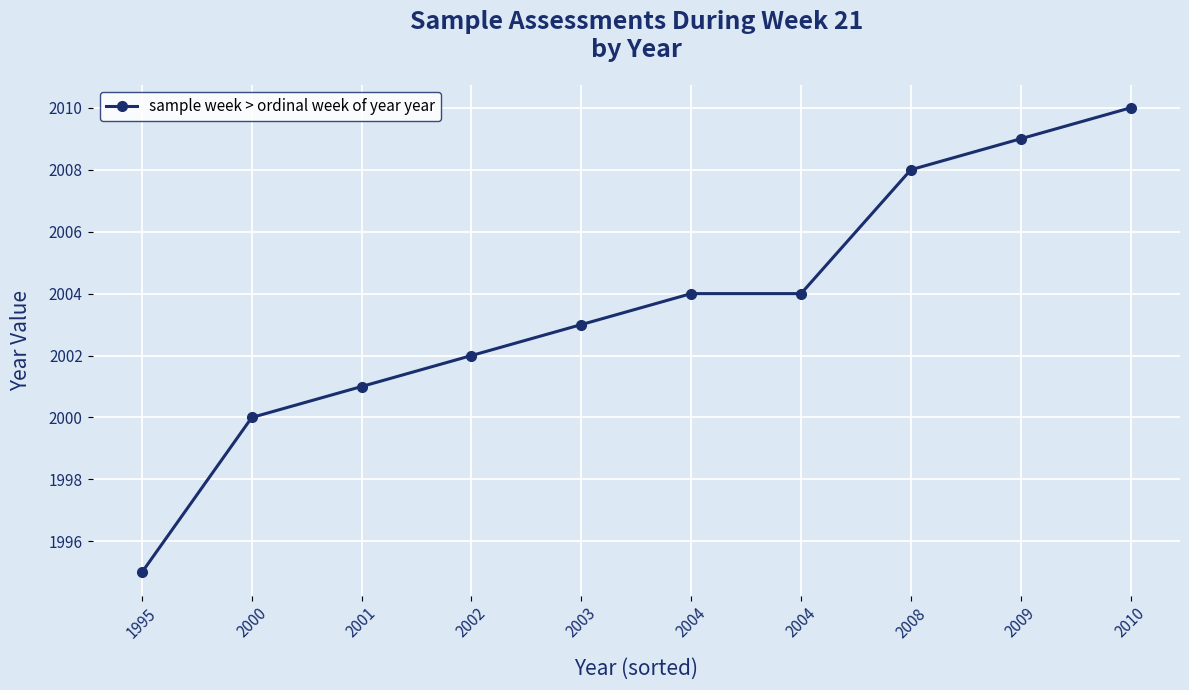

How many lines are shown in the chart?

1